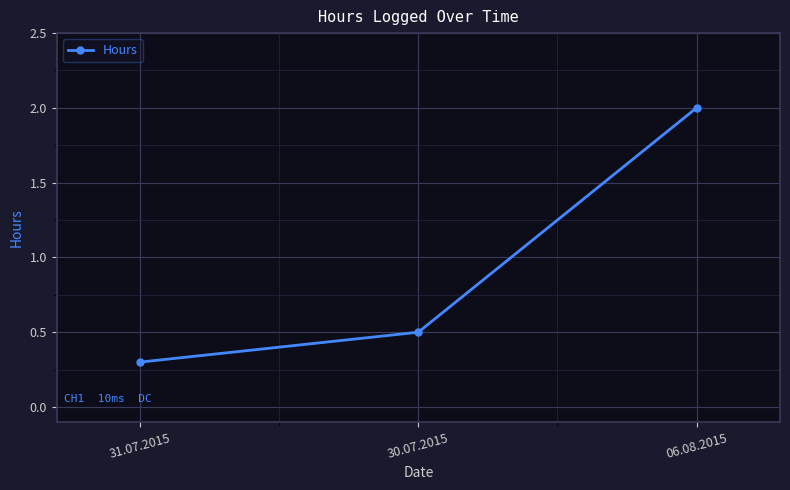

Count the values in the range 0 to 2.

3